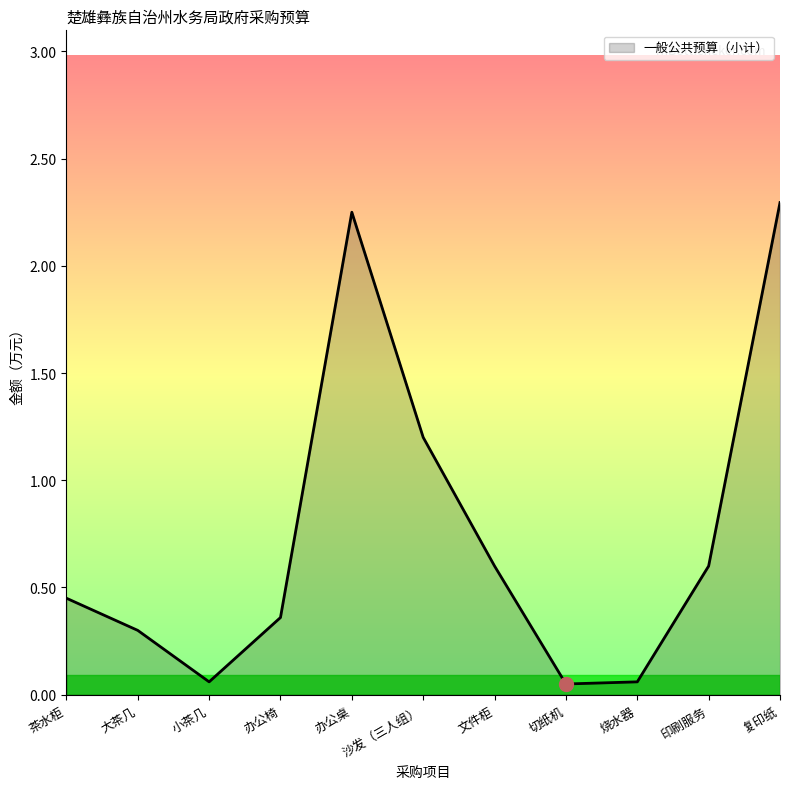

What is the ratio of the value at 办公椅 to the value at 办公桌?

0.2